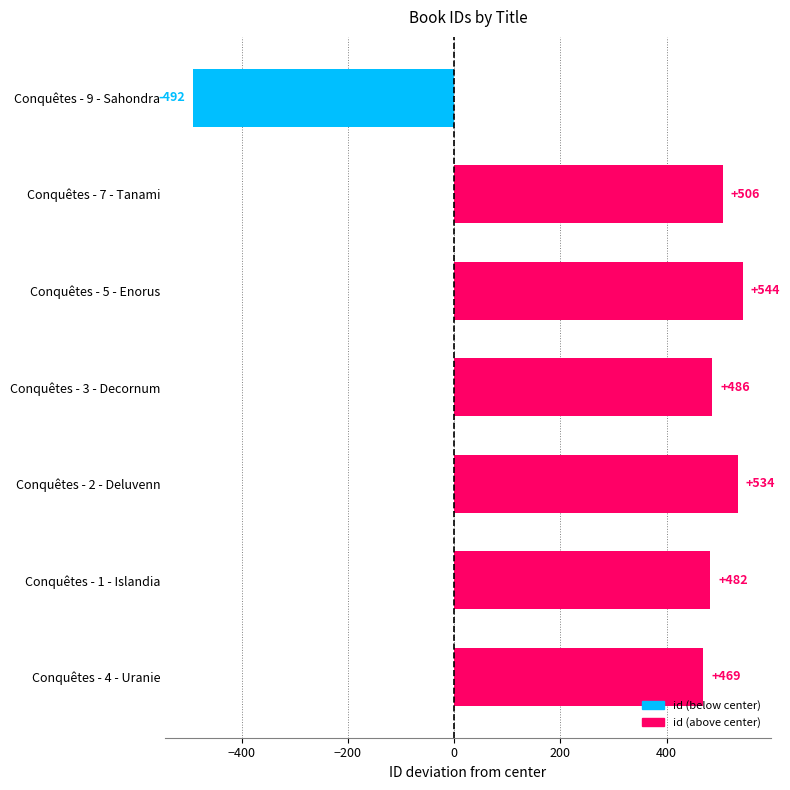

What is the average value?

361